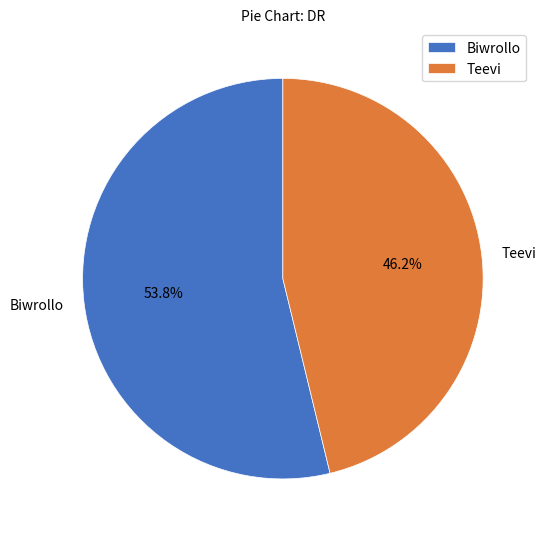

What is the smallest slice in the pie chart?

Teevi